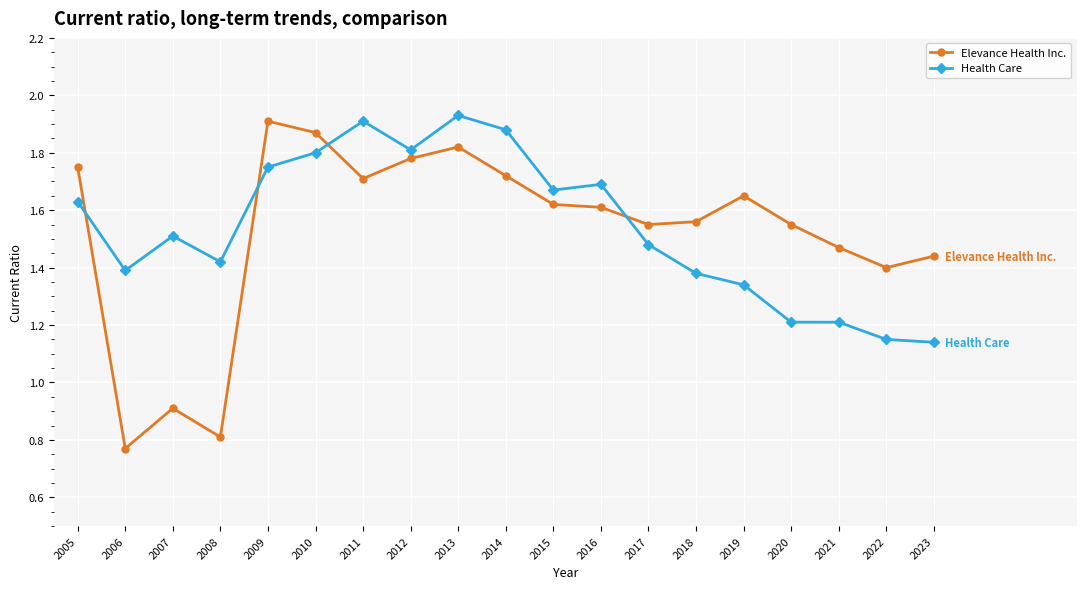

How many values in the Elevance Health Inc. series are below 1?

3